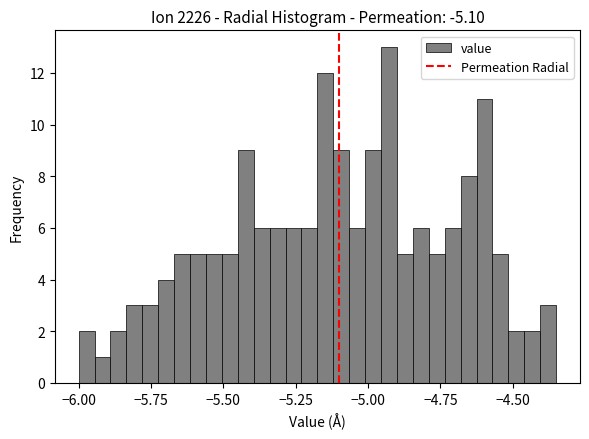

Read against the x-axis, roughly where is the centre of the tallest bar?

-4.95